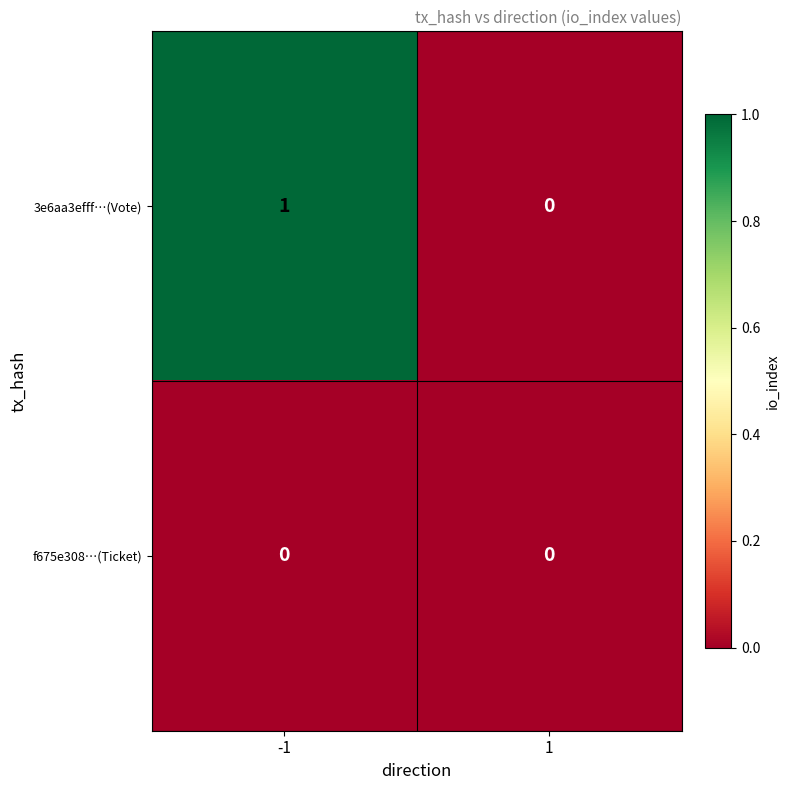

Reading left to right, extract all data points from this chart.

3e6aa3efff…(Vote): -1=1	1=0
f675e308…(Ticket): -1=0	1=0